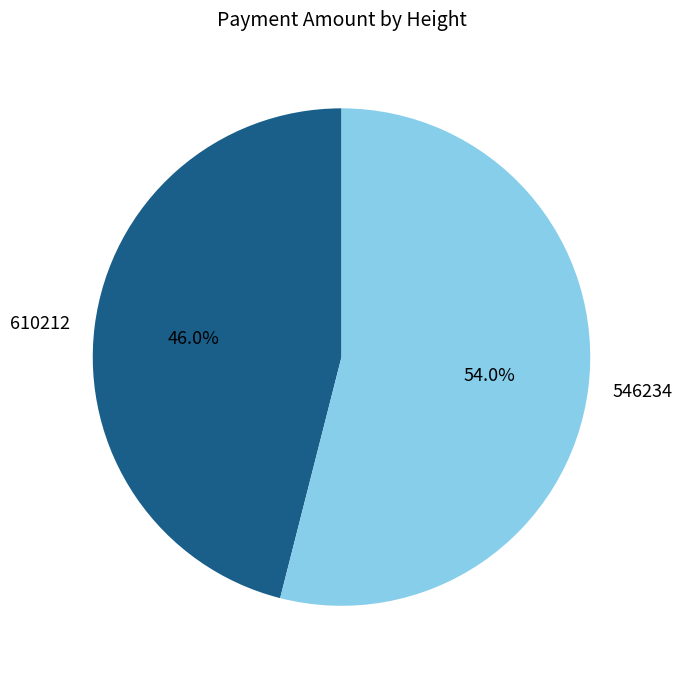

What is the smallest slice in the pie chart?

610212